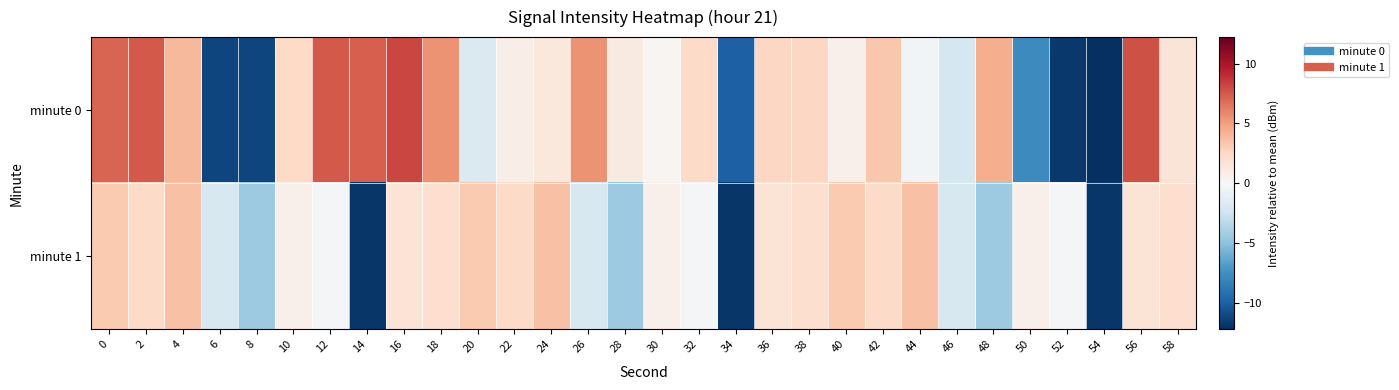

At how many categories does at least one series exceed 2?

21